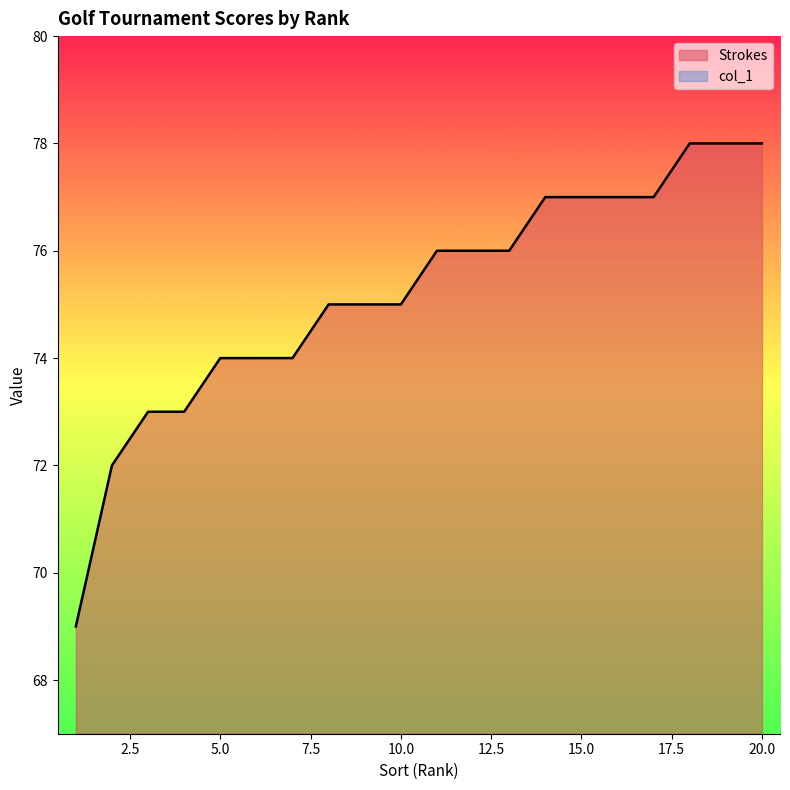

True or false: col_1 has more than 2 interior local peaks.

False